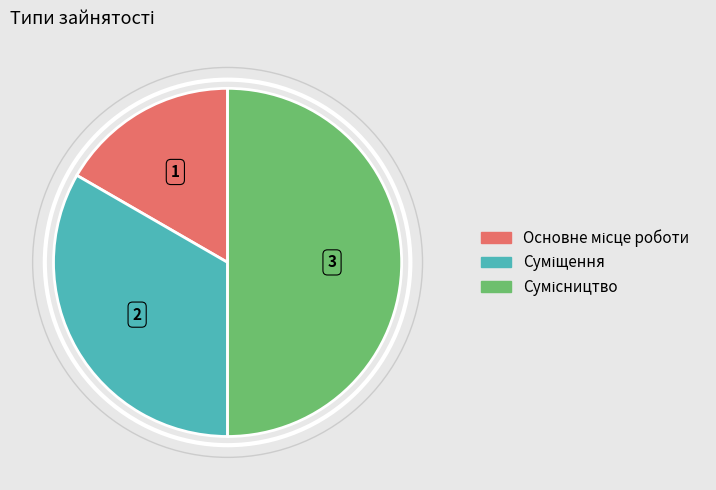

How many slices are in this pie chart?

3